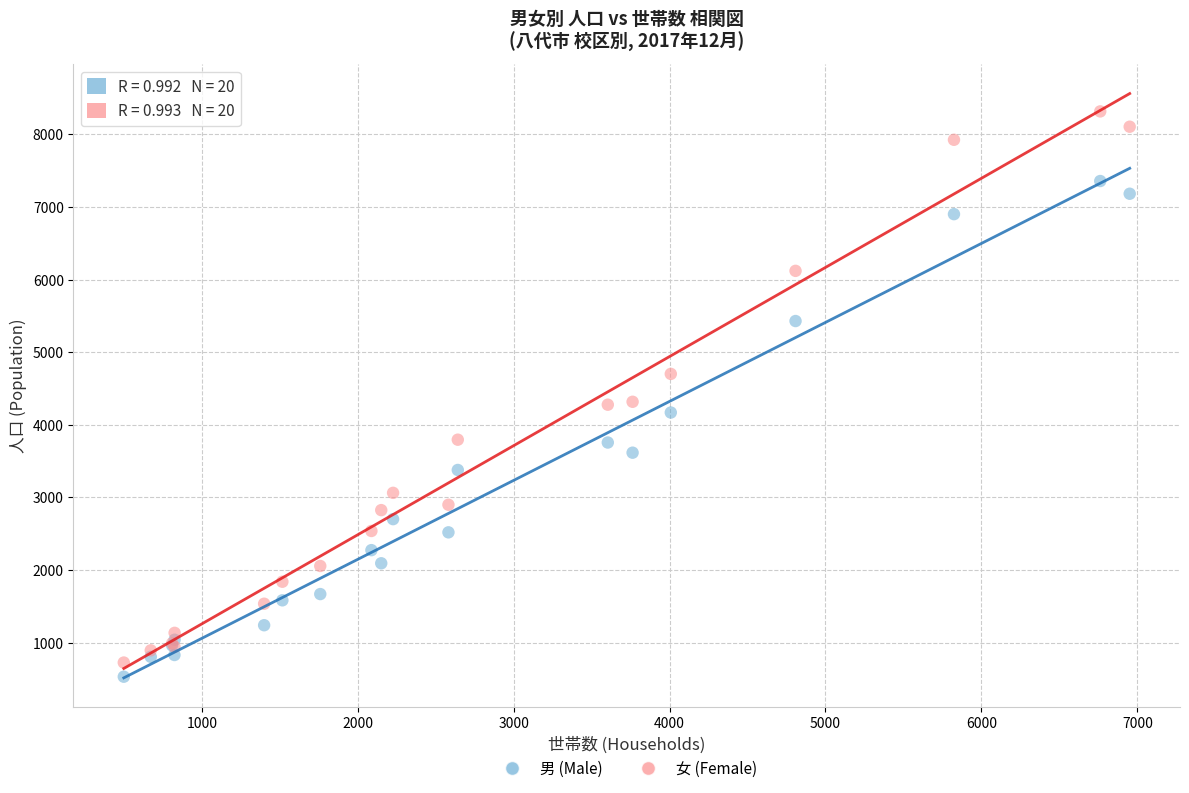

Which series has the largest Y range (max minus min)?

女 (Female)